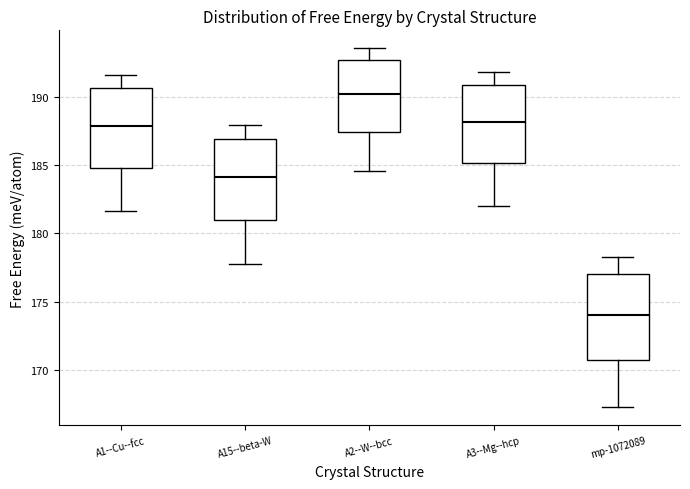

Which box has the lowest median line?

mp-1072089